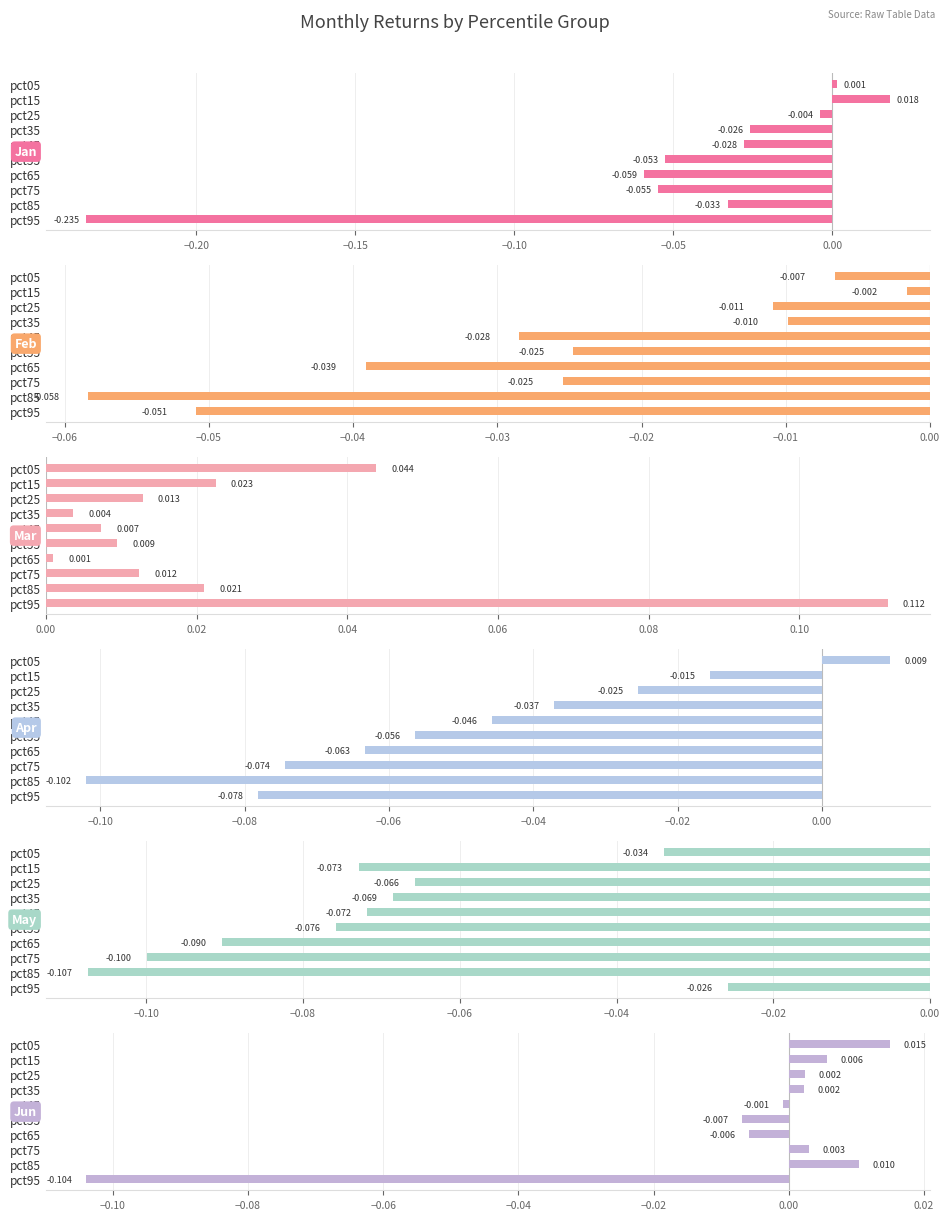

Reading left to right, transcribe all the data shown in this chart.

Jan: 0.0	0.0	-0.0	-0.0	-0.0	-0.1	-0.1	-0.1	-0.0	-0.2
Feb: -0.0	-0.0	-0.0	-0.0	-0.0	-0.0	-0.0	-0.0	-0.1	-0.1
Mar: 0.0	0.0	0.0	0.0	0.0	0.0	0.0	0.0	0.0	0.1
Apr: 0.0	-0.0	-0.0	-0.0	-0.0	-0.1	-0.1	-0.1	-0.1	-0.1
May: -0.0	-0.1	-0.1	-0.1	-0.1	-0.1	-0.1	-0.1	-0.1	-0.0
Jun: 0.0	0.0	0.0	0.0	-0.0	-0.0	-0.0	0.0	0.0	-0.1